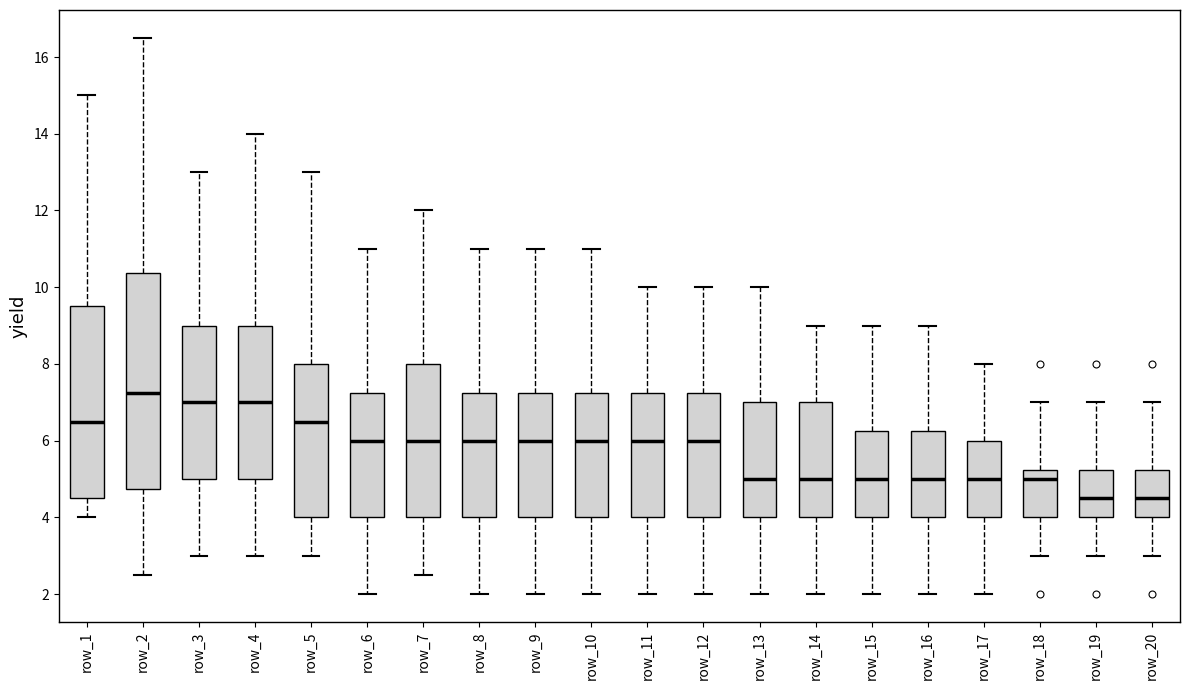

Reading left to right, read every box against the y-axis: the position of its median line, the range the box covers, and the ends of its whiskers. The values are not printed on the chart, so give them approximately, as read against the axis.

row_1: median 6.6, box 4.6 to 9.6, whiskers 4.0 to 15.0
row_2: median 7.2, box 4.8 to 10.4, whiskers 2.6 to 16.6
row_3: median 7.0, box 5.0 to 9.0, whiskers 3.0 to 13.0
row_4: median 7.0, box 5.0 to 9.0, whiskers 3.0 to 14.0
row_5: median 6.6, box 4.0 to 8.0, whiskers 3.0 to 13.0
row_6: median 6.0, box 4.0 to 7.2, whiskers 2.0 to 11.0
row_7: median 6.0, box 4.0 to 8.0, whiskers 2.6 to 12.0
row_8: median 6.0, box 4.0 to 7.2, whiskers 2.0 to 11.0
row_9: median 6.0, box 4.0 to 7.2, whiskers 2.0 to 11.0
row_10: median 6.0, box 4.0 to 7.2, whiskers 2.0 to 11.0
row_11: median 6.0, box 4.0 to 7.2, whiskers 2.0 to 10.0
row_12: median 6.0, box 4.0 to 7.2, whiskers 2.0 to 10.0
row_13: median 5.0, box 4.0 to 7.0, whiskers 2.0 to 10.0
row_14: median 5.0, box 4.0 to 7.0, whiskers 2.0 to 9.0
row_15: median 5.0, box 4.0 to 6.2, whiskers 2.0 to 9.0
row_16: median 5.0, box 4.0 to 6.2, whiskers 2.0 to 9.0
row_17: median 5.0, box 4.0 to 6.0, whiskers 2.0 to 8.0
row_18: median 5.0, box 4.0 to 5.2, whiskers 3.0 to 7.0
row_19: median 4.6, box 4.0 to 5.2, whiskers 3.0 to 7.0
row_20: median 4.6, box 4.0 to 5.2, whiskers 3.0 to 7.0